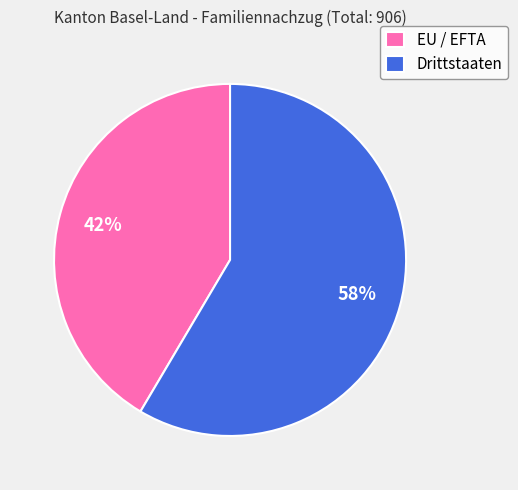

The Drittstaaten slice represents 58% of the pie. True or false?

True